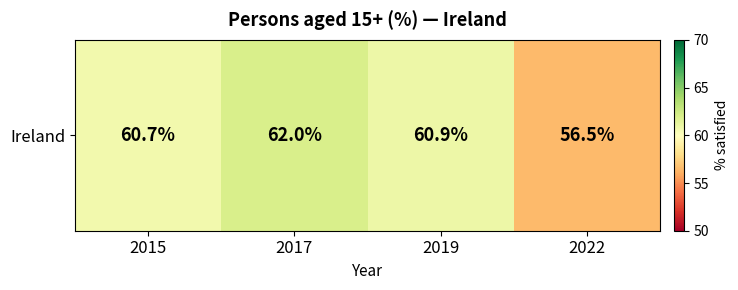

What is the sum of the values at 2022 and 2015?

117.2